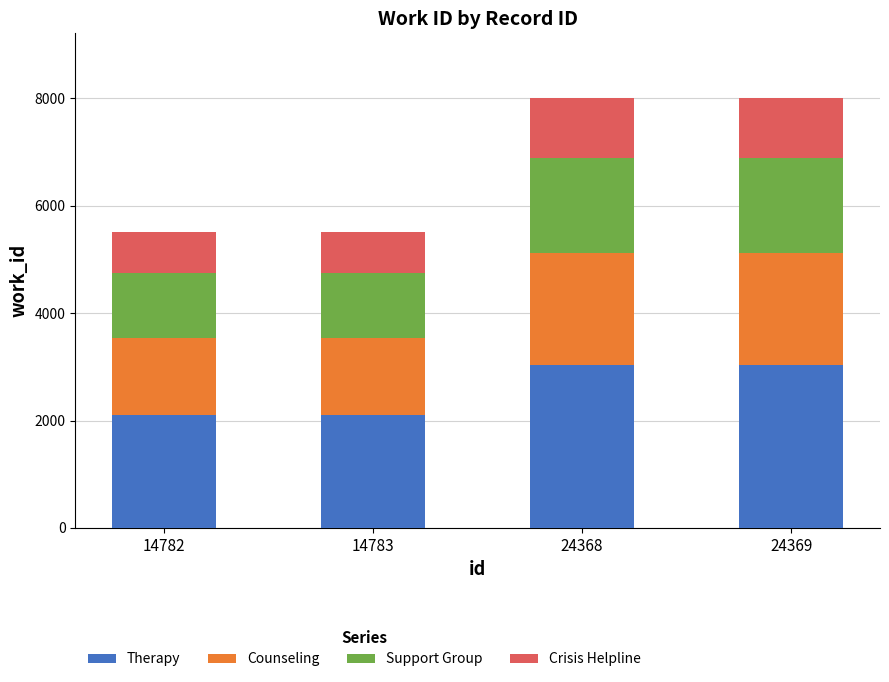

What is the sum of the Therapy values at 14782 and 24369?

5142